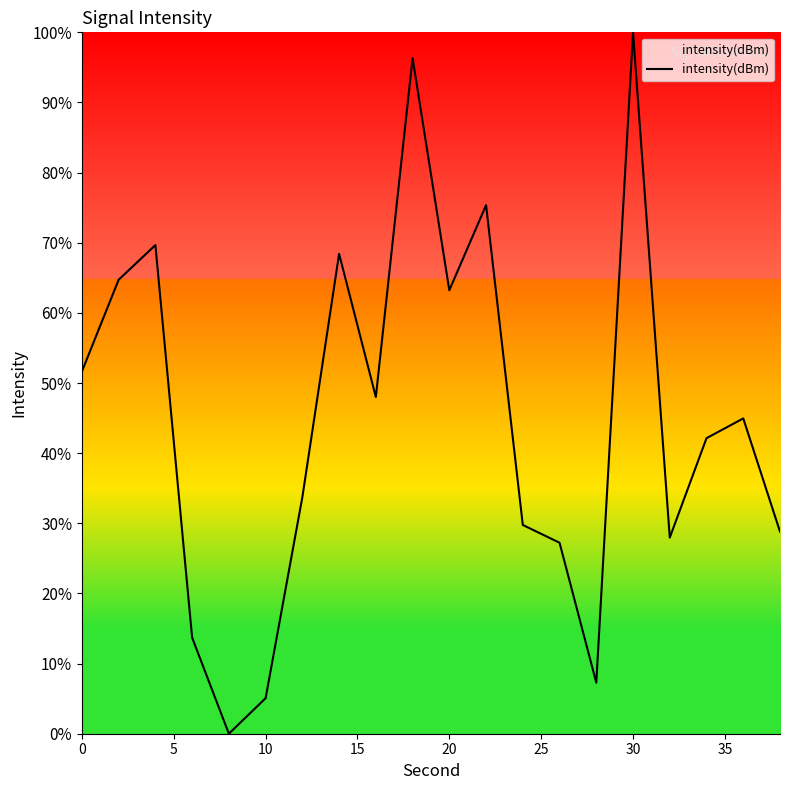

Reading right to left, list all the values displayed in this chart.

28.8	45.0	42.1	28.0	100.0	7.3	27.2	29.8	75.4	63.2	96.3	48.0	68.4	33.7	5.1	0.0	13.7	69.7	64.7	51.6